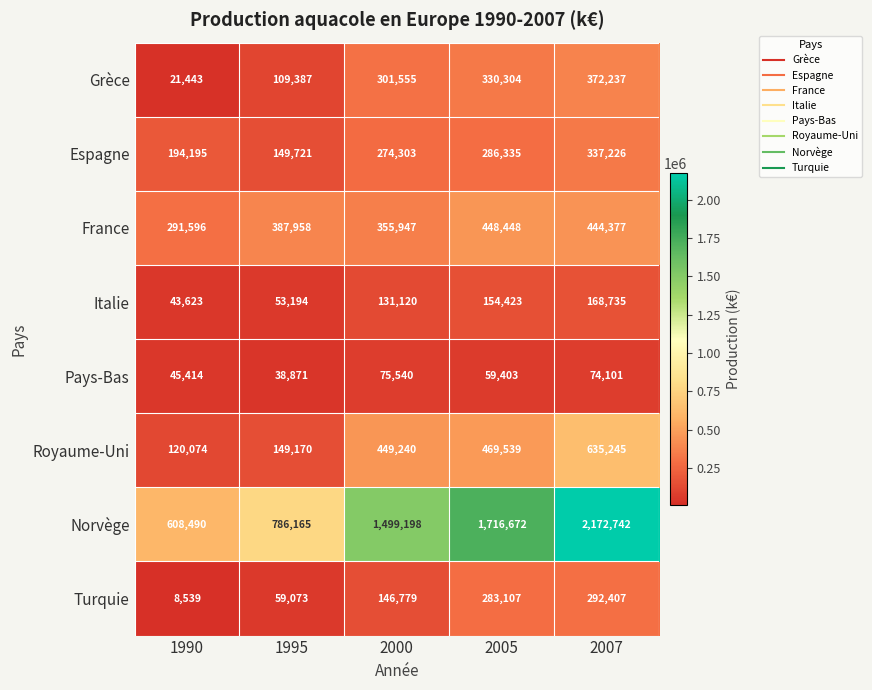

How many data points does each series have?

5